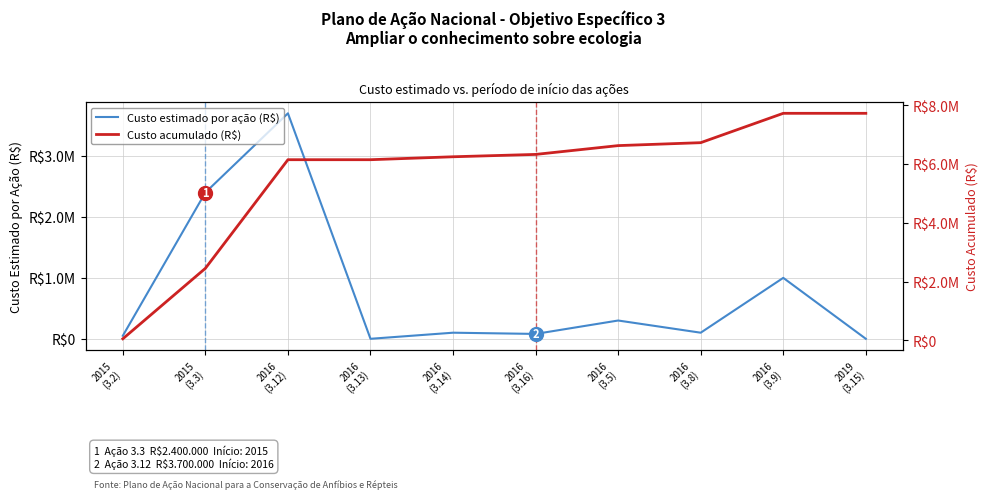

List the labels in order of Custo acumulado (R$) value, smallest first.

2015
(3.2), 2015
(3.3), 2016
(3.12), 2016
(3.13), 2016
(3.14), 2016
(3.16), 2016
(3.5), 2016
(3.8), 2016
(3.9), 2019
(3.15)